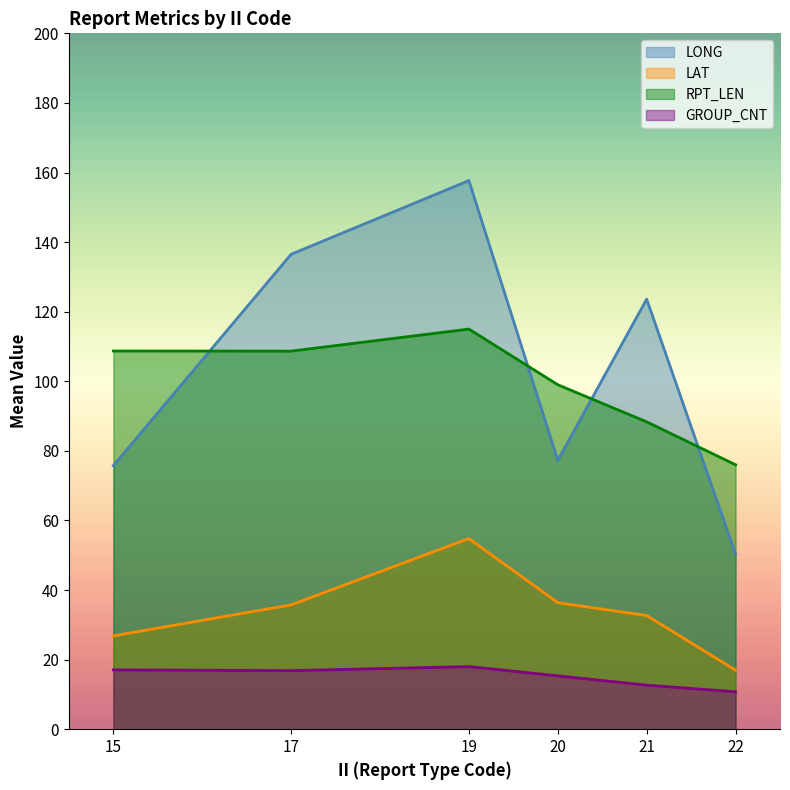

What are all the series names shown in the legend?

LONG, LAT, RPT_LEN, GROUP_CNT